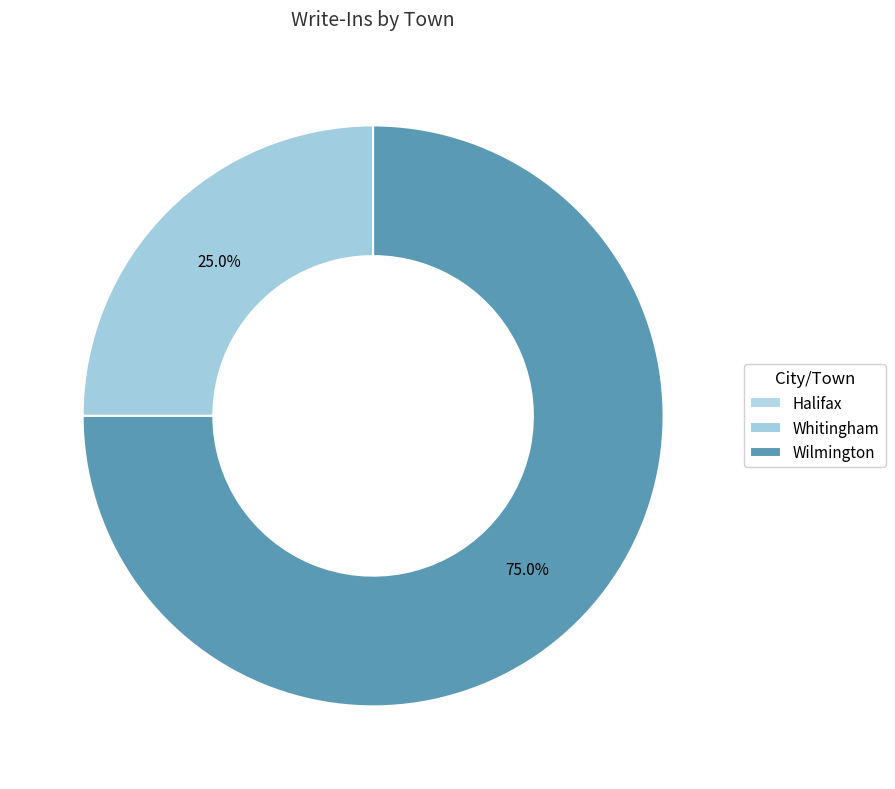

Which category has the smallest portion of the pie?

Halifax